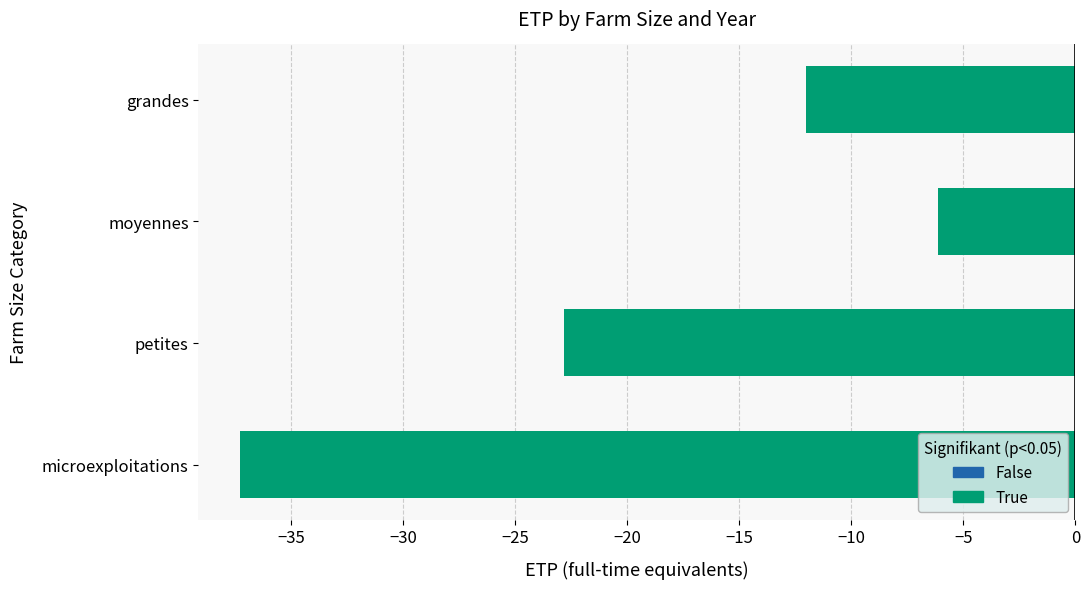

What is the maximum value shown in the chart?

-6.1